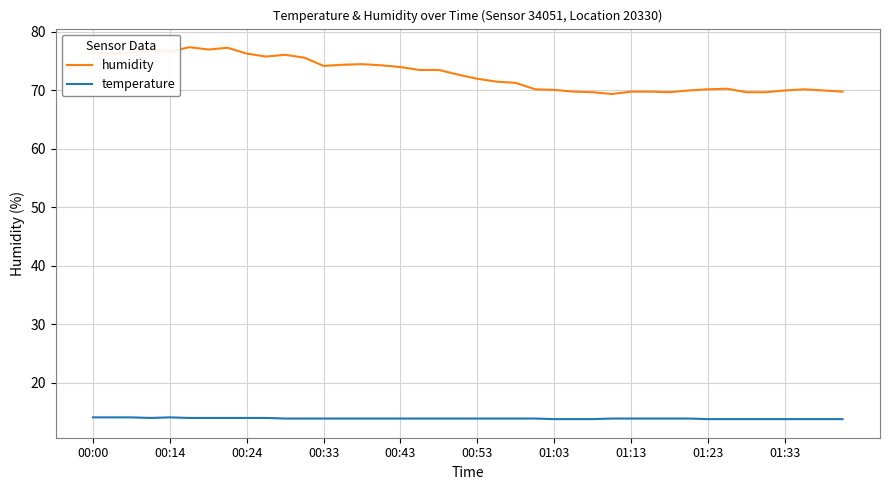

What is the highest value of the humidity series?

77.4